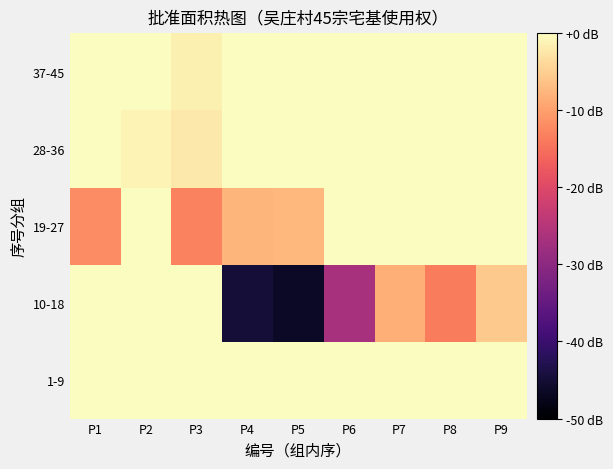

Rank the series at P6 from lowest to highest value.

10-18, 1-9, 19-27, 28-36, 37-45